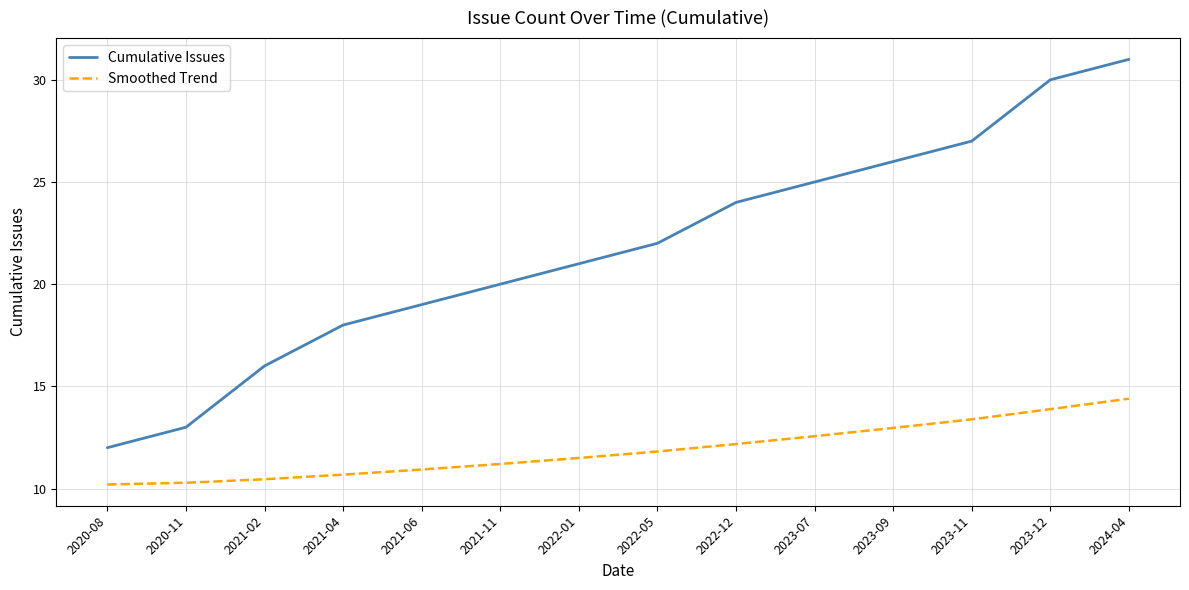

Which series has the widest spread of values?

Cumulative Issues